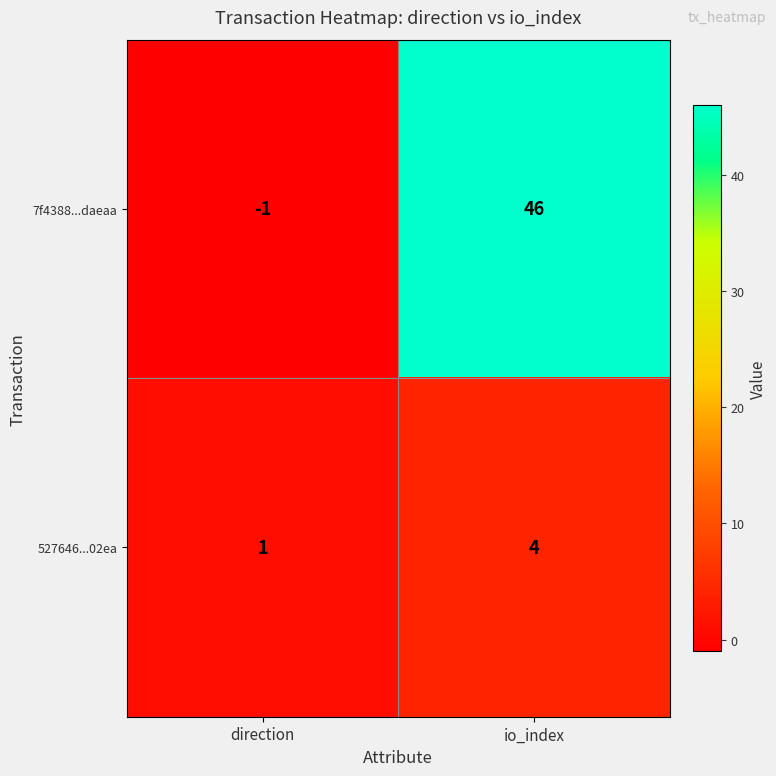

Reading left to right, list all the values displayed in this chart.

7f4388...daeaa: direction=-1	io_index=46
527646...02ea: direction=1	io_index=4